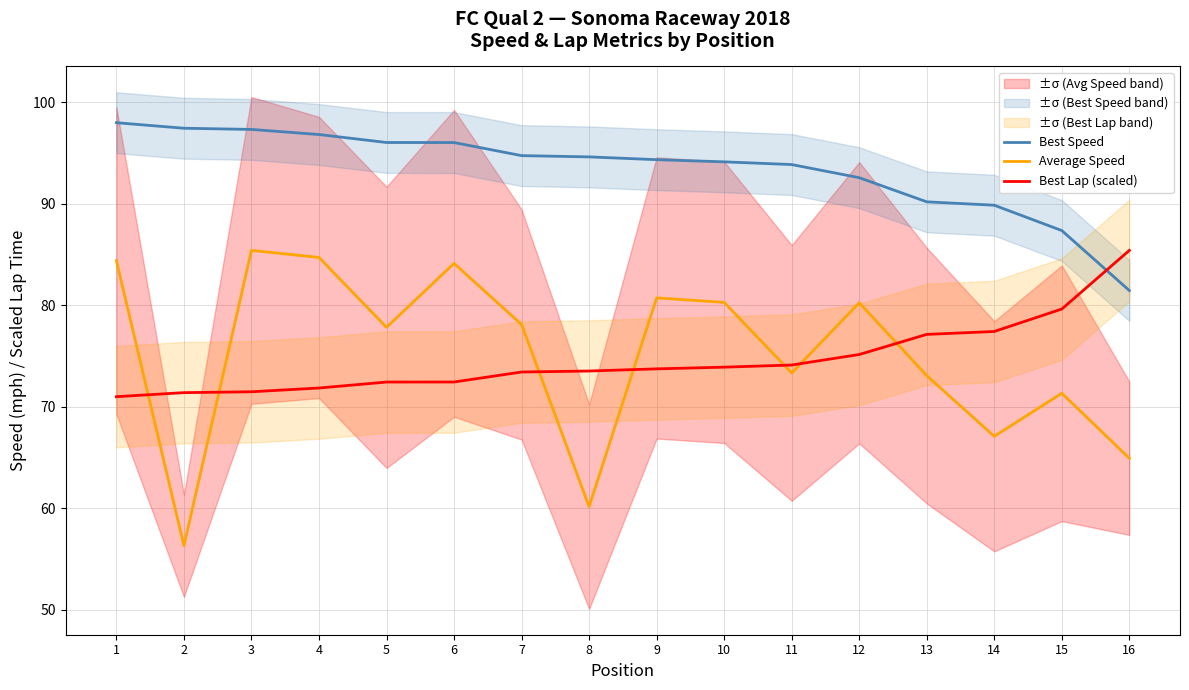

True or false: Average Speed has a value of 84.1 at 6.

True